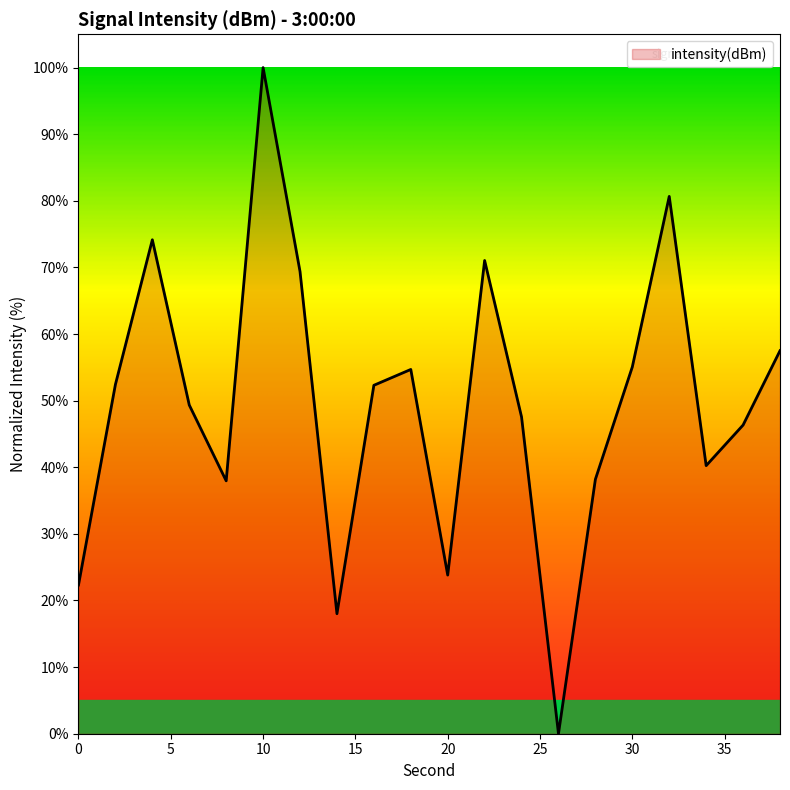

What is the maximum value shown in the chart?

100.0